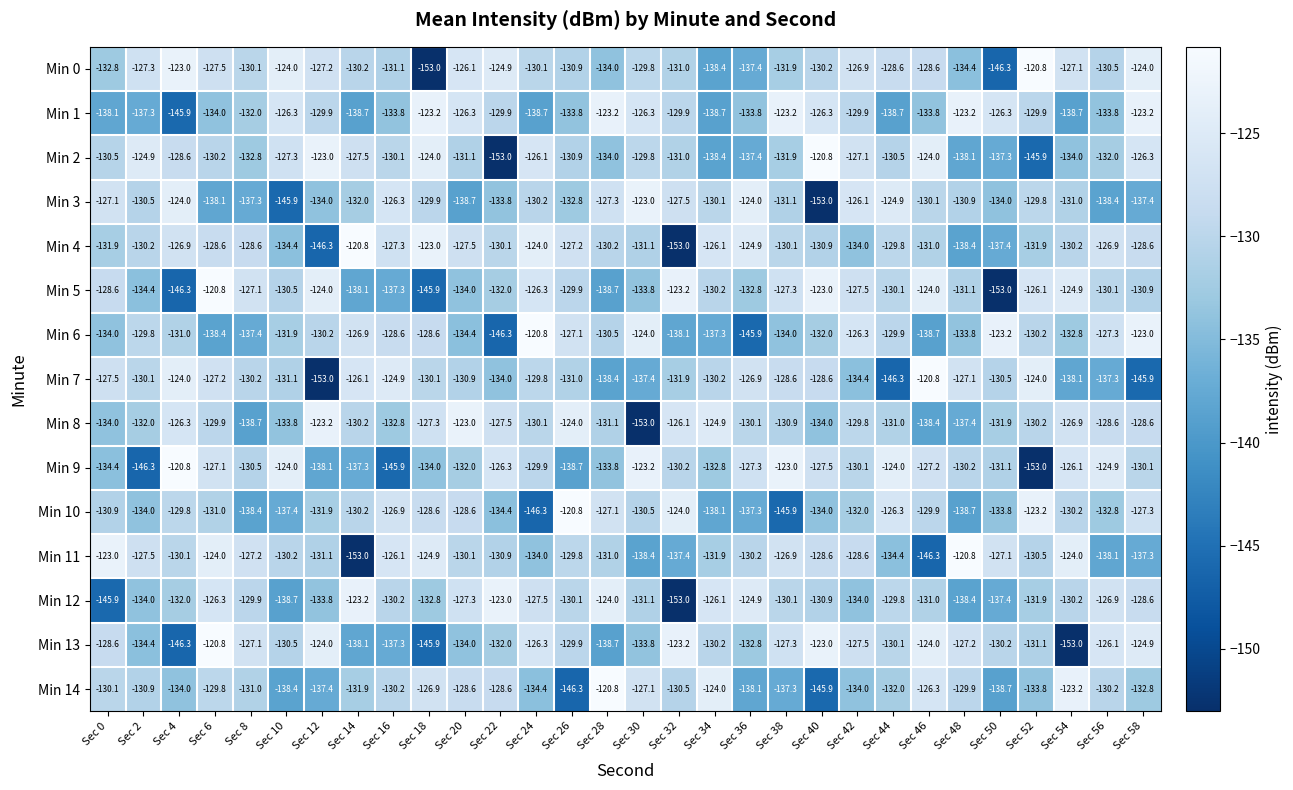

What is the total value across all series at Sec 8?

-1978.3